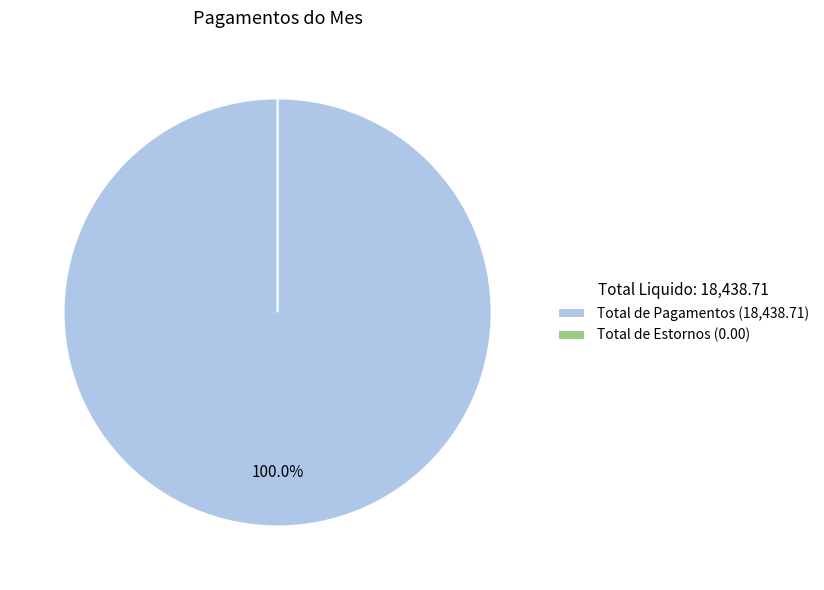

What is the smallest slice in the pie chart?

Total de Estornos